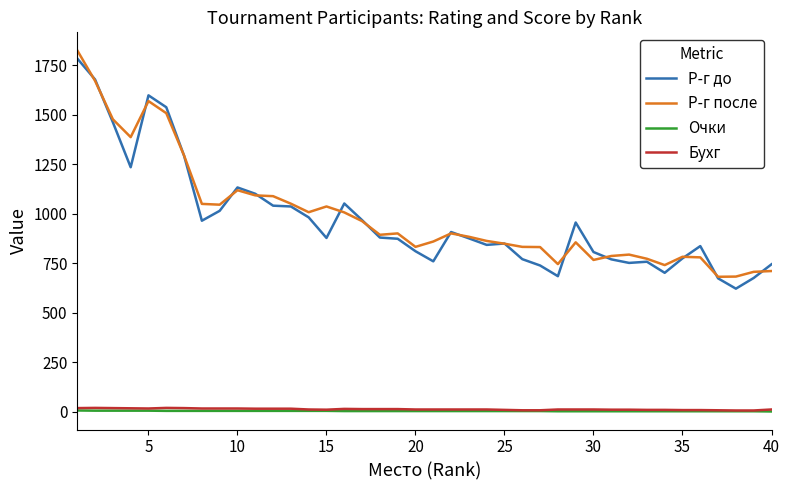

True or false: Бухг and Р-г после cross at least once.

False